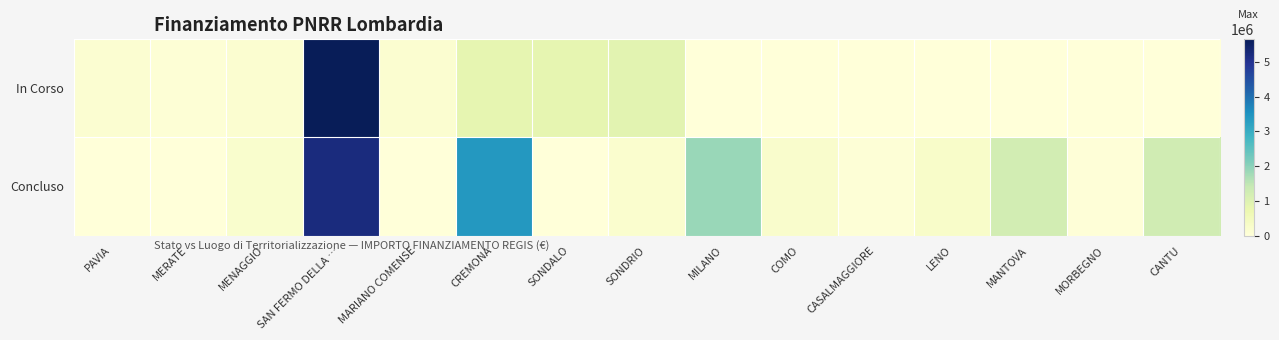

Which series changed the most between MERATE and MARIANO COMENSE?

In Corso